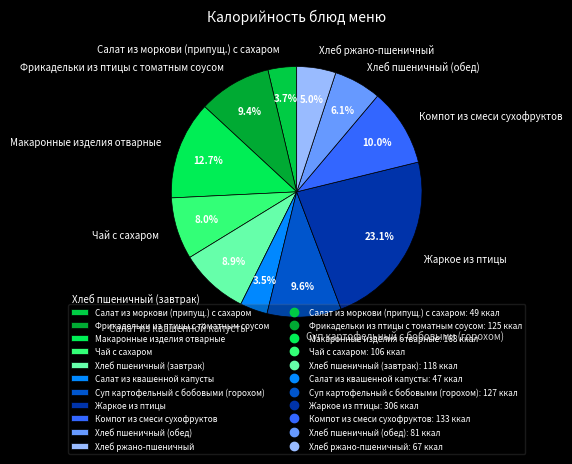

What is the largest slice in the pie chart?

Жаркое из птицы